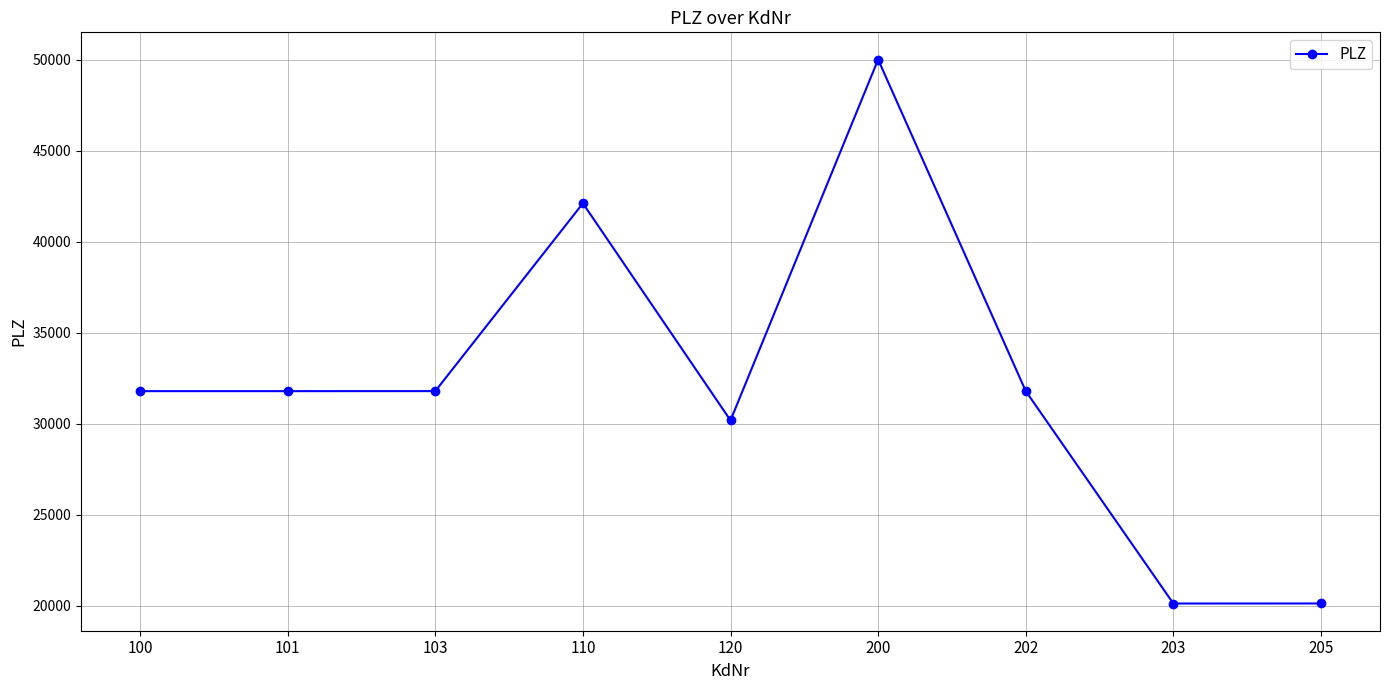

Does the chart have visible grid lines?

Yes